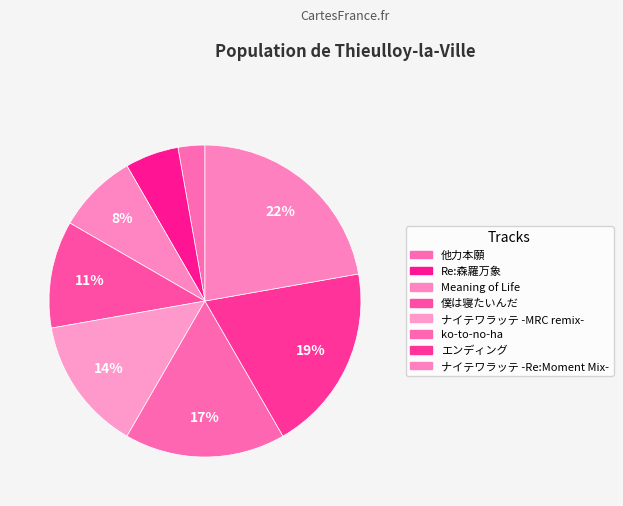

How many slices are in this pie chart?

8